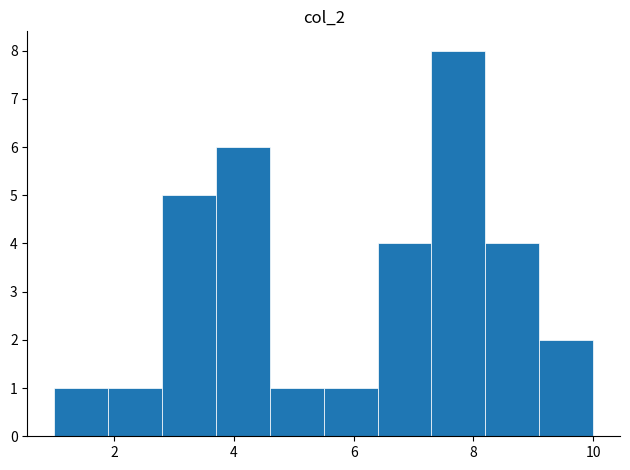

What is the height of the bar covering 1.9 to 2.8 on the x-axis? Neither the bar edges nor the heights are printed on the chart, so give them approximately, as read against the axes.

1